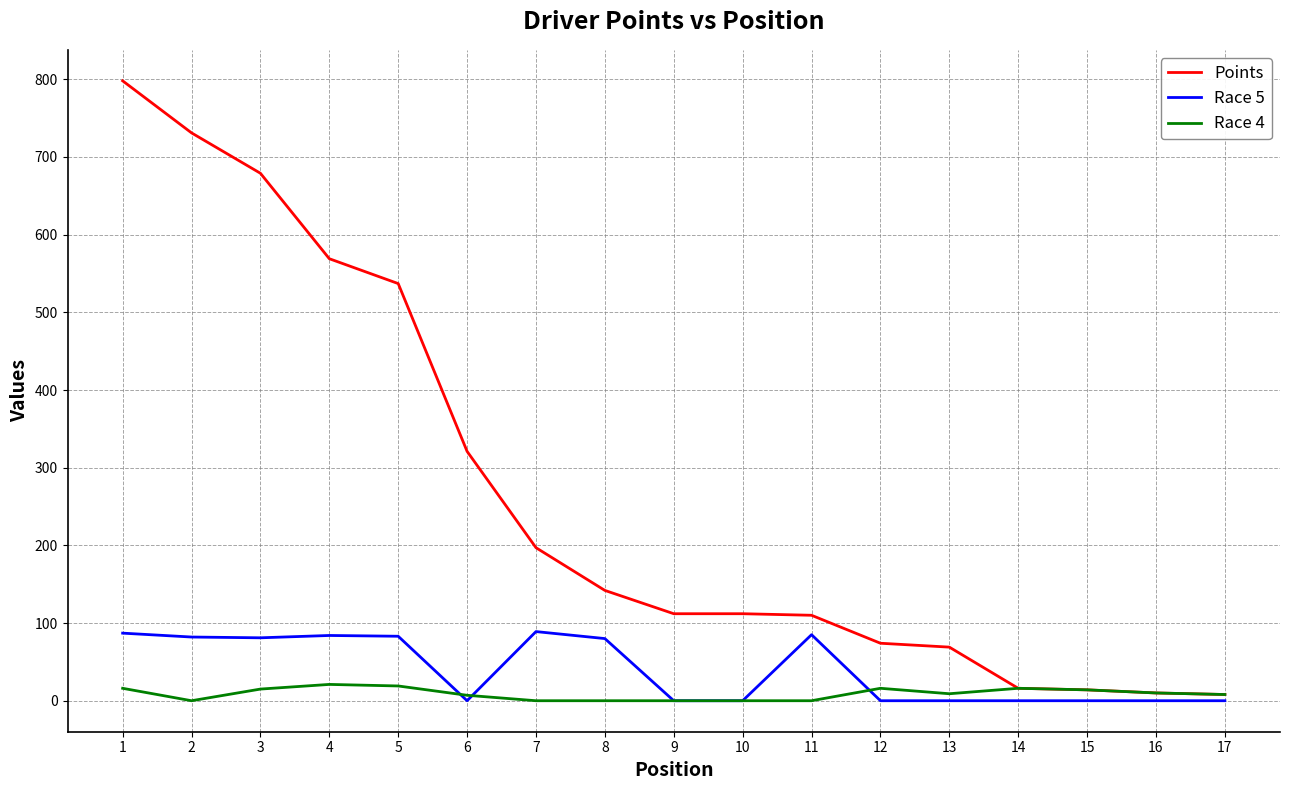

Which series has the largest total across all categories?

Points